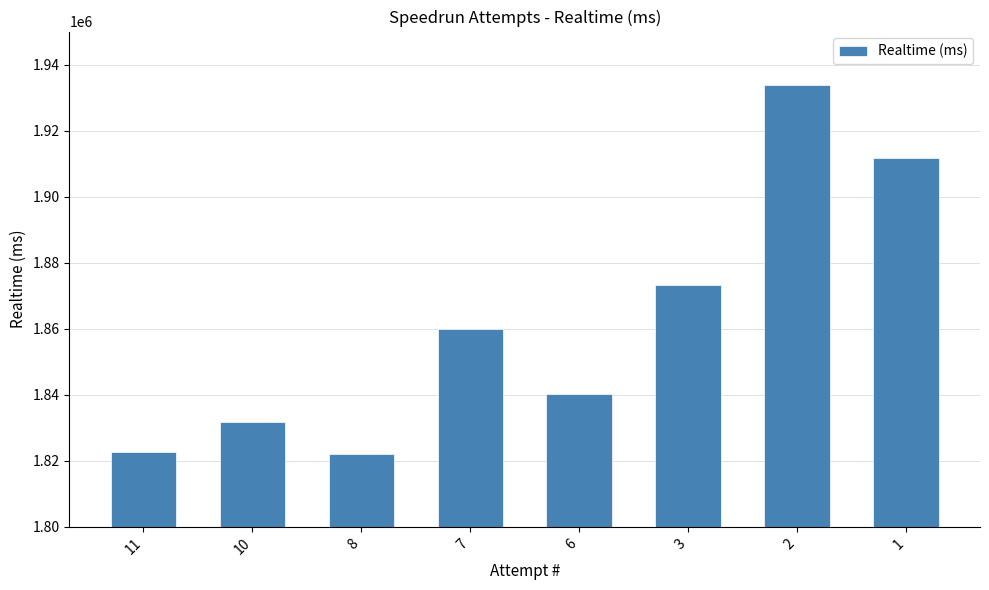

Where is the data nearest to the value 1877923?

3